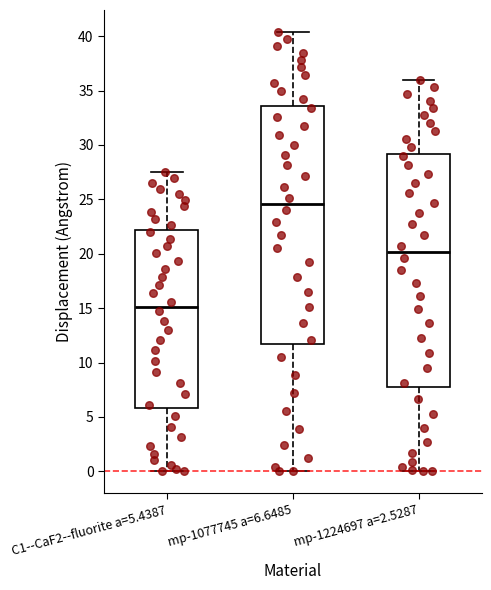

Reading left to right, read every box against the y-axis: the position of its median line, the range the box covers, and the ends of its whiskers. The values are not printed on the chart, so give them approximately, as read against the axis.

C1--CaF2--fluorite a=5.4387: median 15.0, box 6.0 to 22.0, whiskers 0.0 to 27.5
mp-1077745 a=6.6485: median 24.5, box 11.5 to 33.5, whiskers 0.0 to 40.5
mp-1224697 a=2.5287: median 20.0, box 7.5 to 29.0, whiskers 0.0 to 36.0